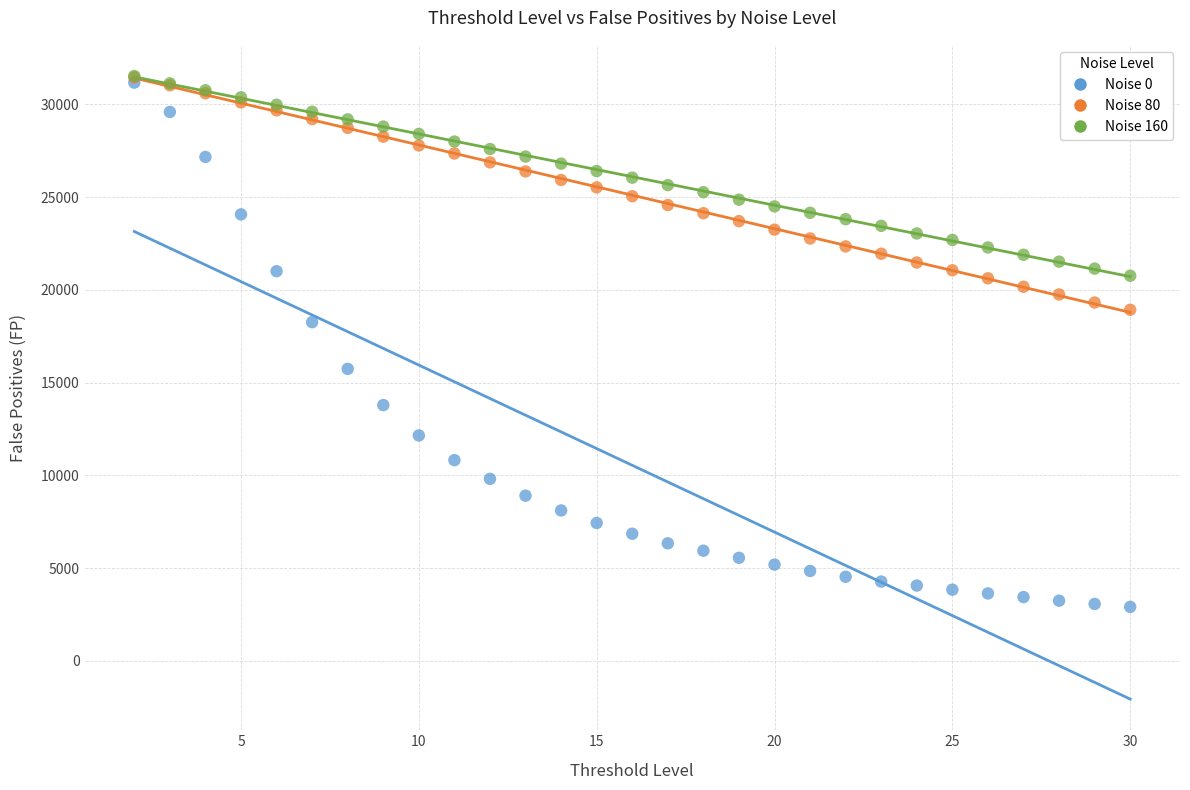

Across all series, what Y value is closest to 17219?

18259